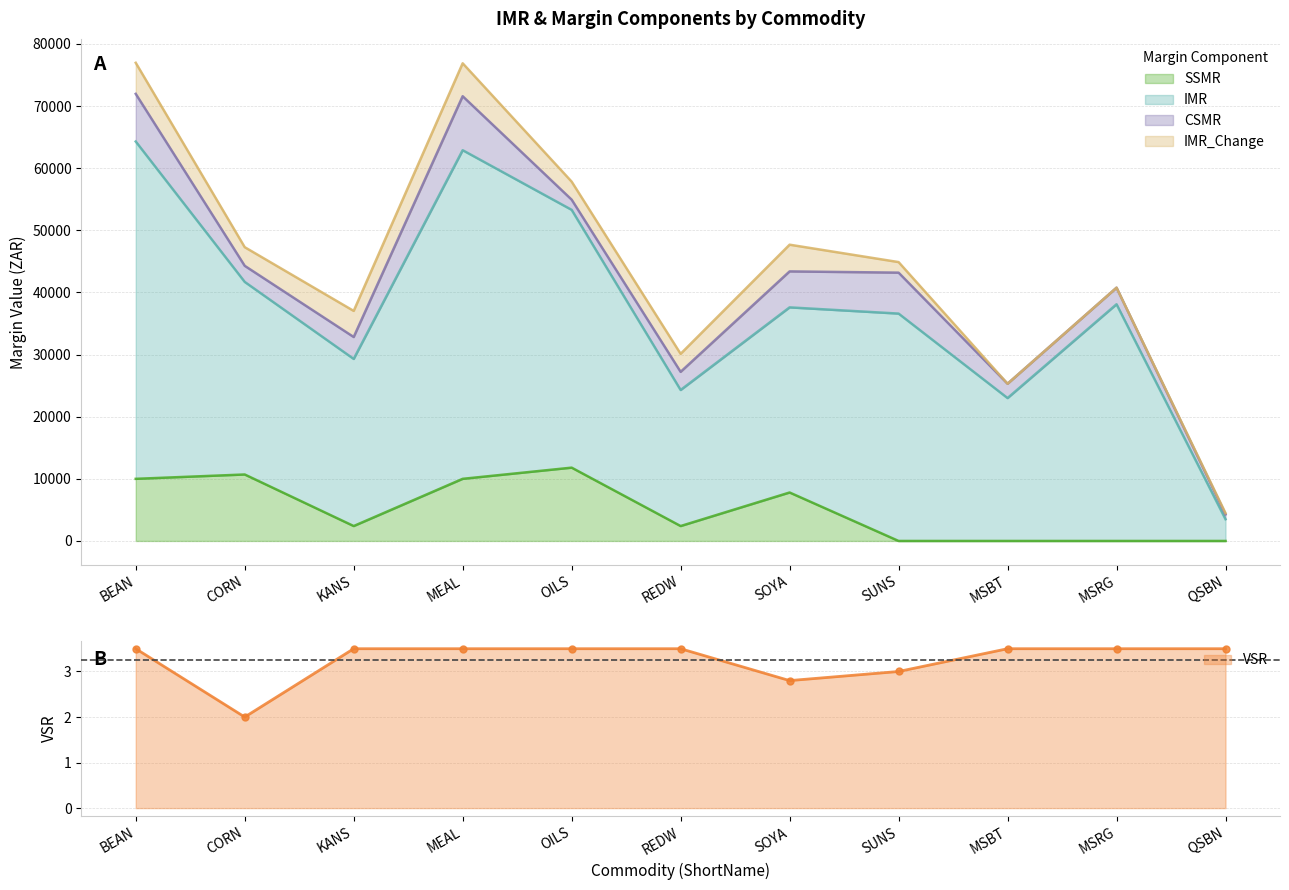

True or false: IMR has a value of 52900.0 at MEAL.

True